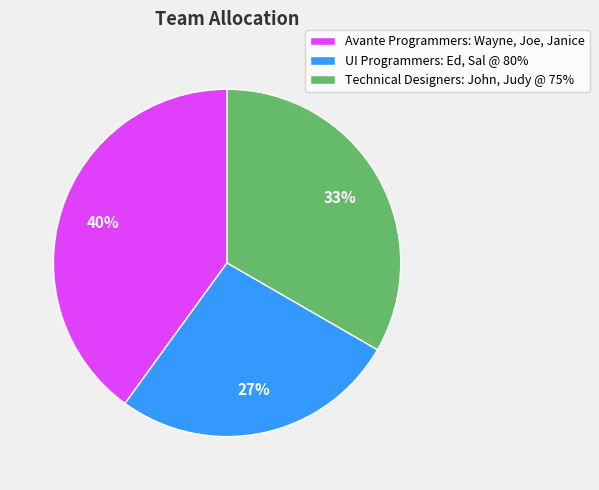

To the nearest percent, what portion does UI Programmers: Ed, Sal @ 80% represent?

27%